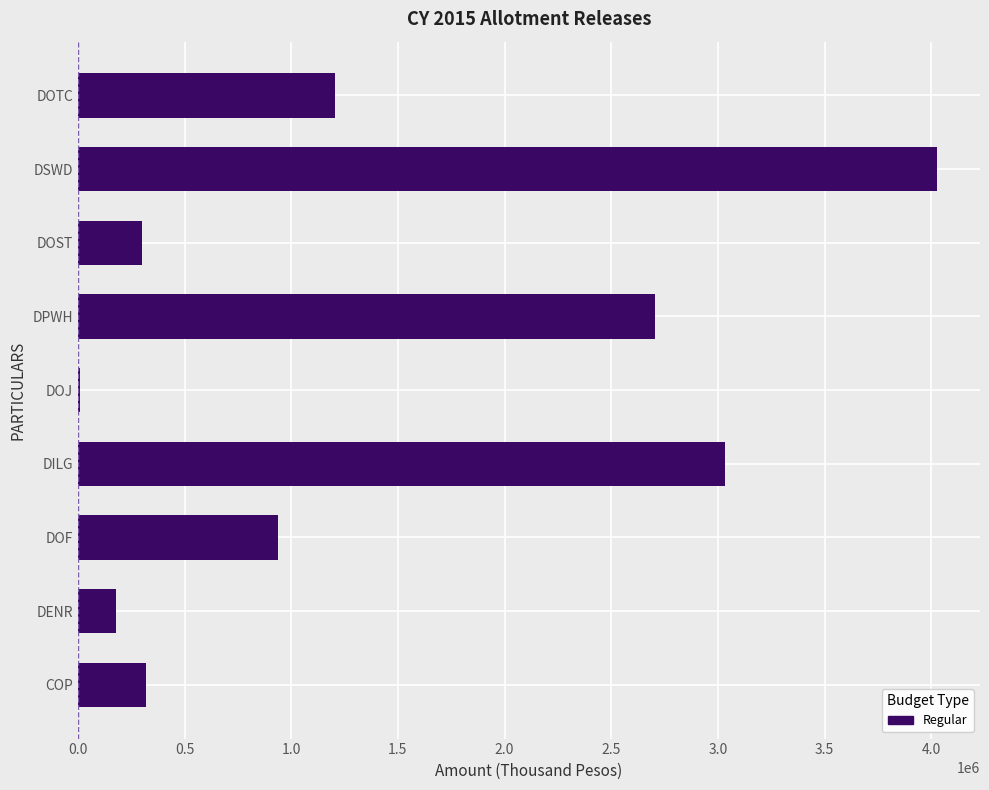

The chart shows a value of 5891623 at DSWD. True or false?

False